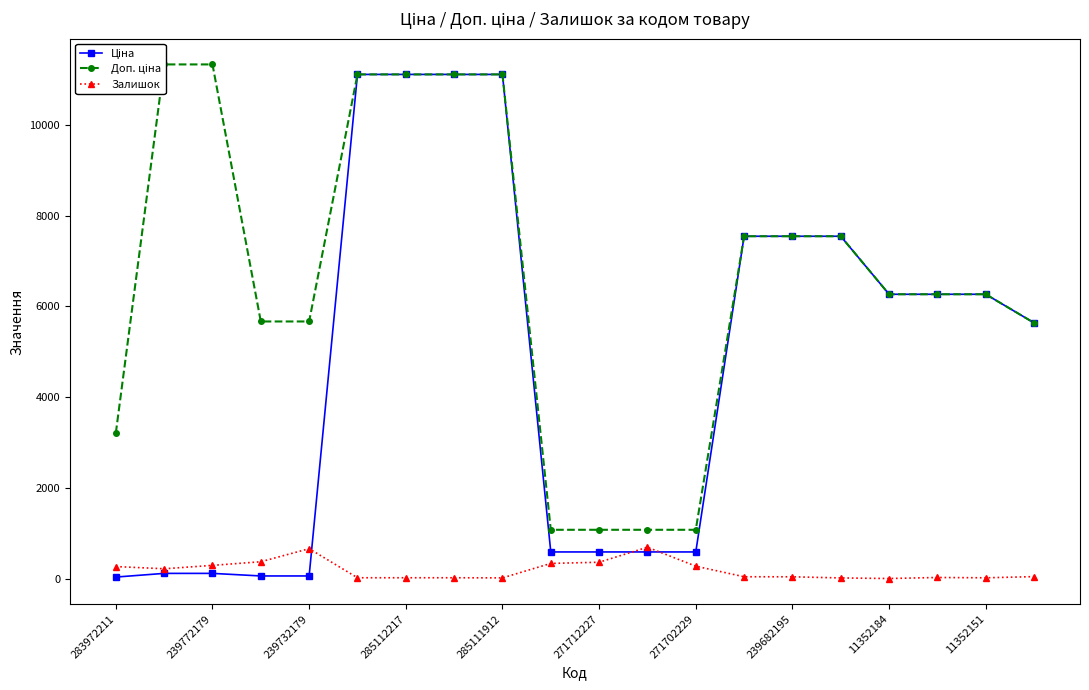

True or false: Залишок has more than 0 points higher than both neighbors.

True